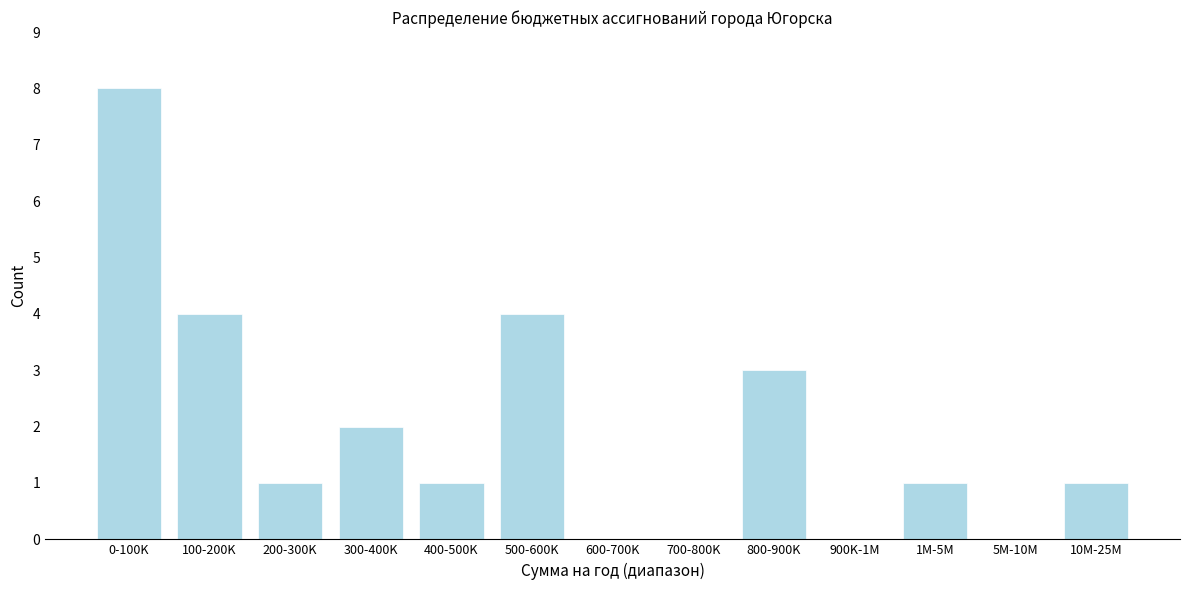

Reading left to right, transcribe all the data shown in this chart.

0-100K=8	100-200K=4	200-300K=1	300-400K=2	400-500K=1	500-600K=4	600-700K=0	700-800K=0	800-900K=3	900K-1M=0	1M-5M=1	5M-10M=0	10M-25M=1